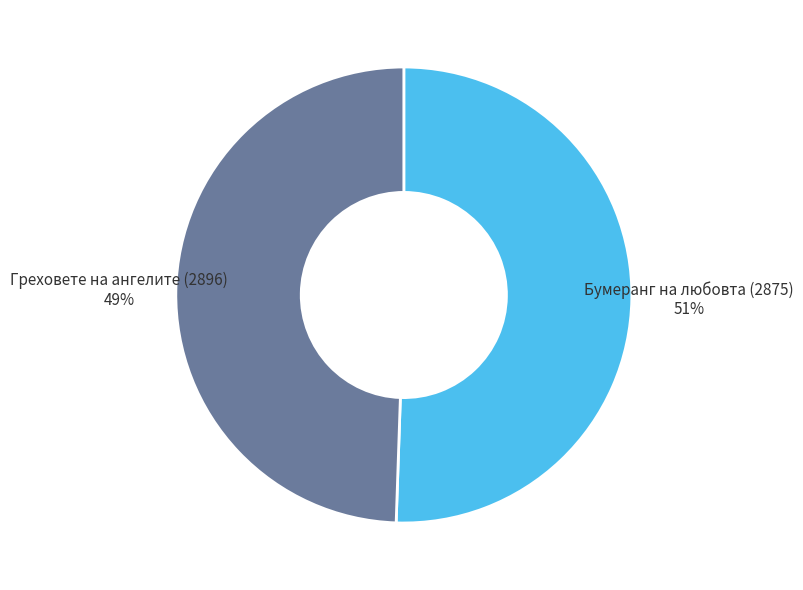

To the nearest percent, what is the average slice percentage?

50%